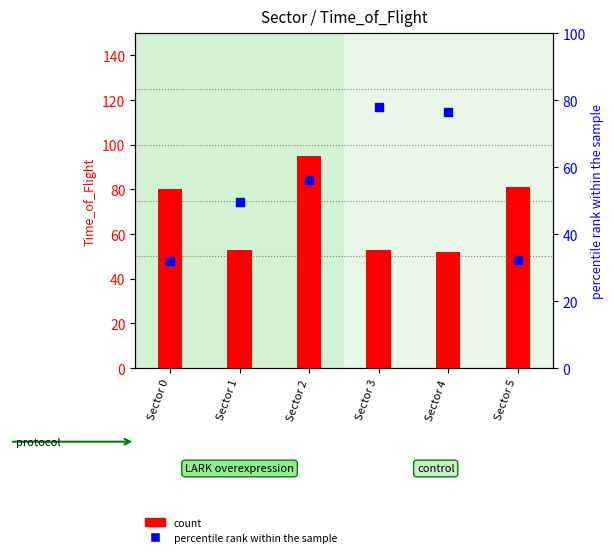

Which series has the widest spread of Y values?

percentile rank within the sample